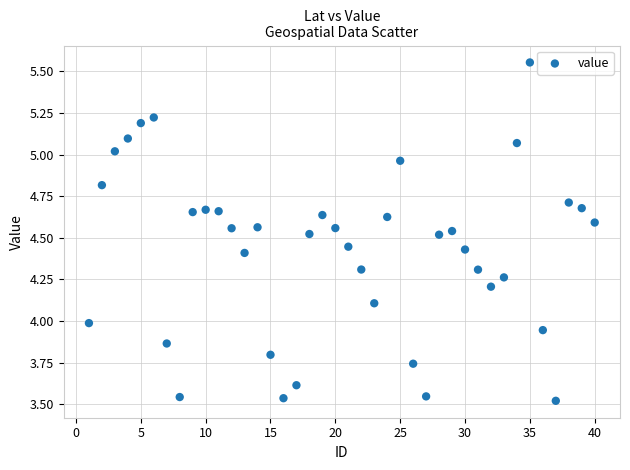

What is the range of X values (max minus min)?

39.0